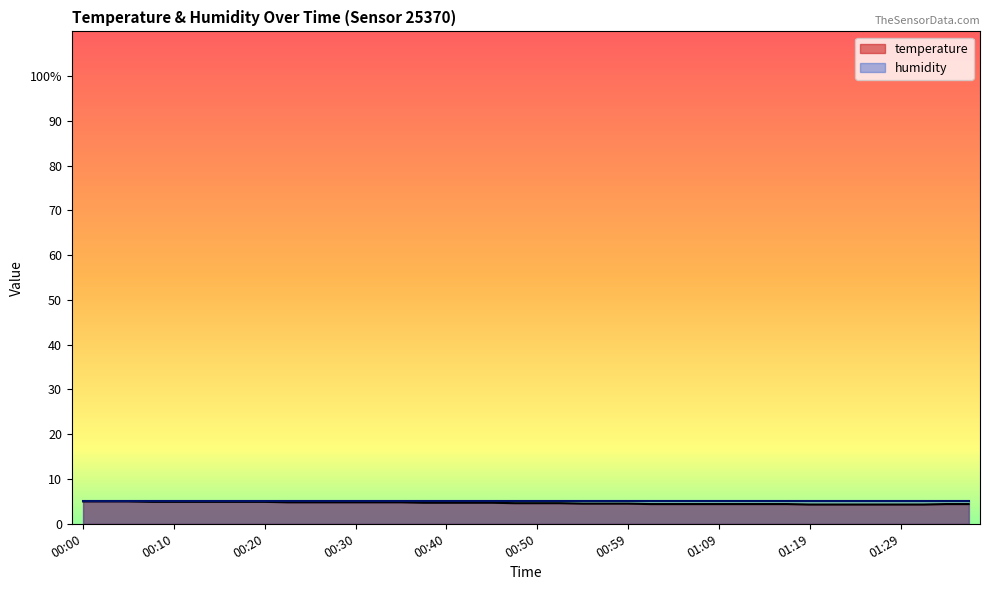

Between 01:31 and 00:42, which is larger?

00:42